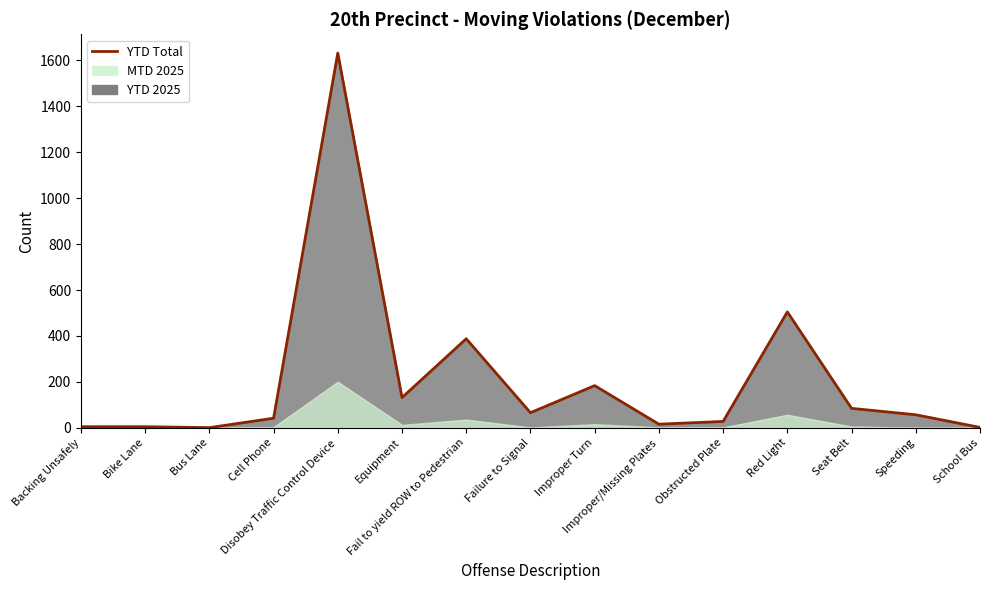

How many values are below 57?

7